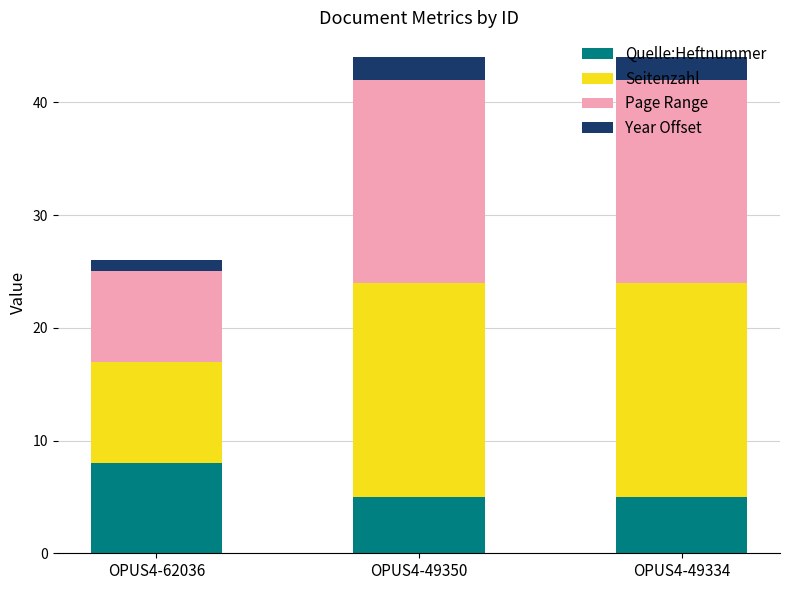

Which category has the highest value in the Quelle:Heftnummer series?

OPUS4-62036